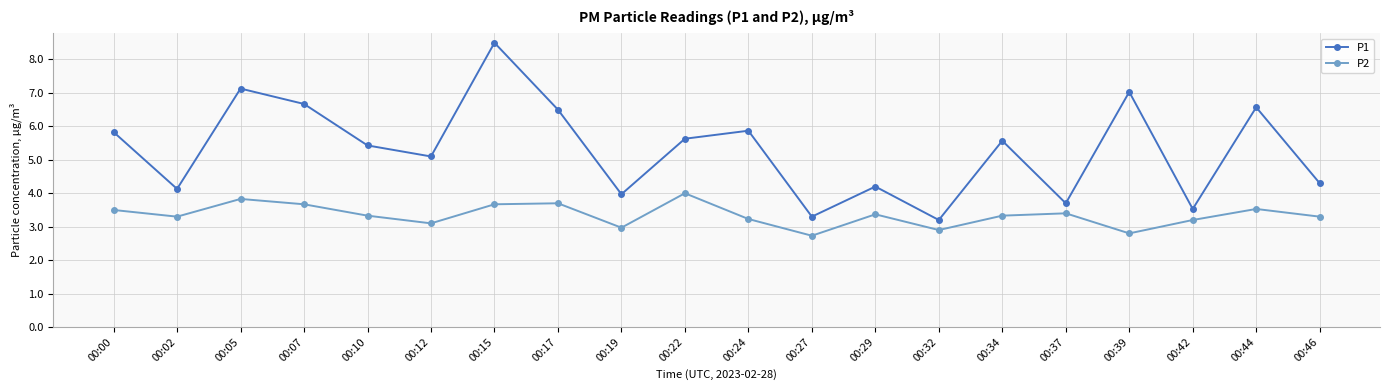

Reading right to left, list all the values displayed in this chart.

P1: 4.3	6.6	3.5	7.0	3.7	5.6	3.2	4.2	3.3	5.9	5.6	4.0	6.5	8.5	5.1	5.4	6.7	7.1	4.1	5.8
P2: 3.3	3.5	3.2	2.8	3.4	3.3	2.9	3.4	2.7	3.2	4.0	3.0	3.7	3.7	3.1	3.3	3.7	3.8	3.3	3.5